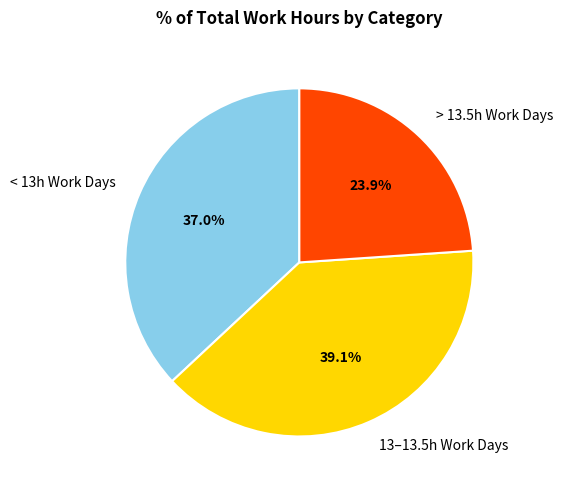

Count the number of slices in the pie.

3